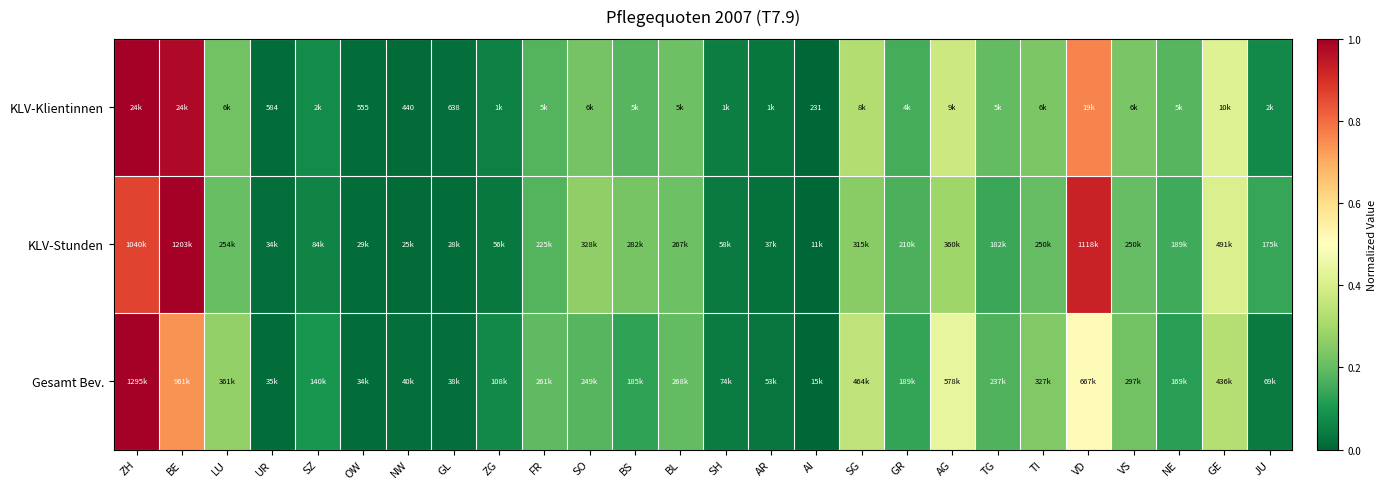

Is the value of KLV-Stunden at SO greater than the value of KLV-Klientinnen at AG?

No